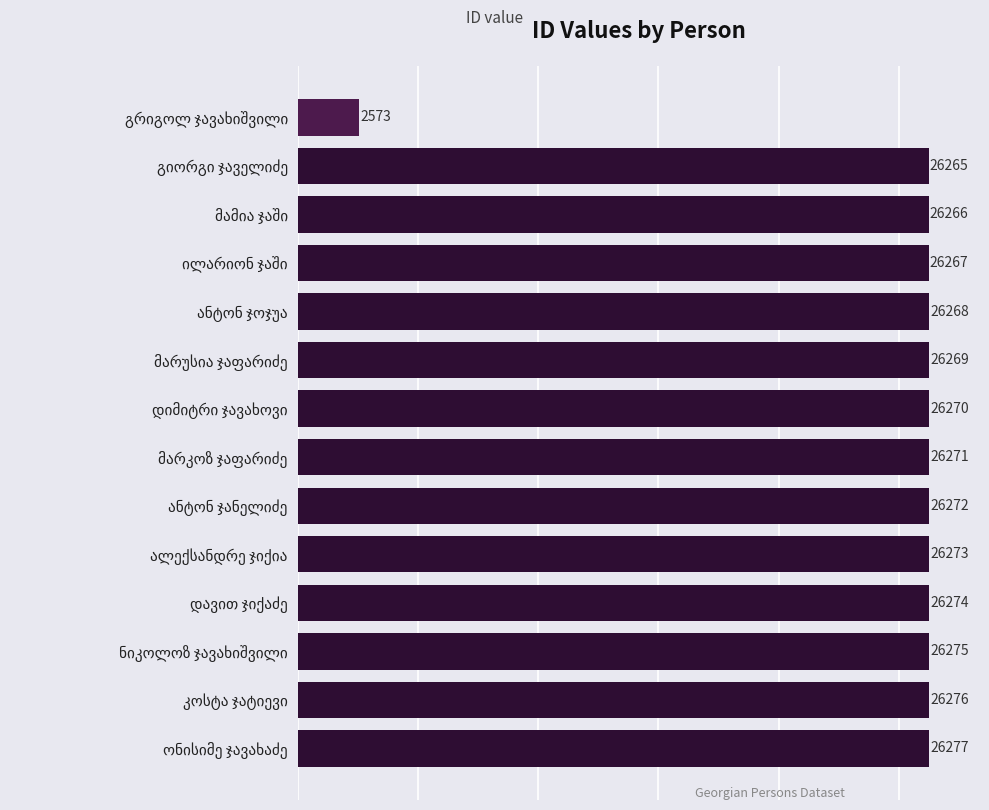

What is the average value?

24578